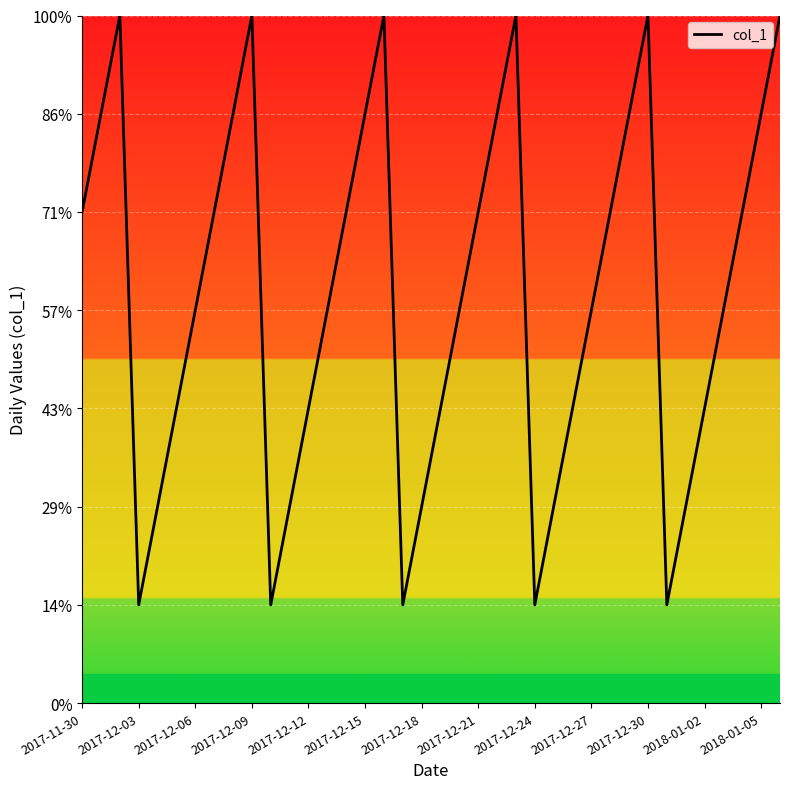

Does the chart display data point markers on the line(s)?

No